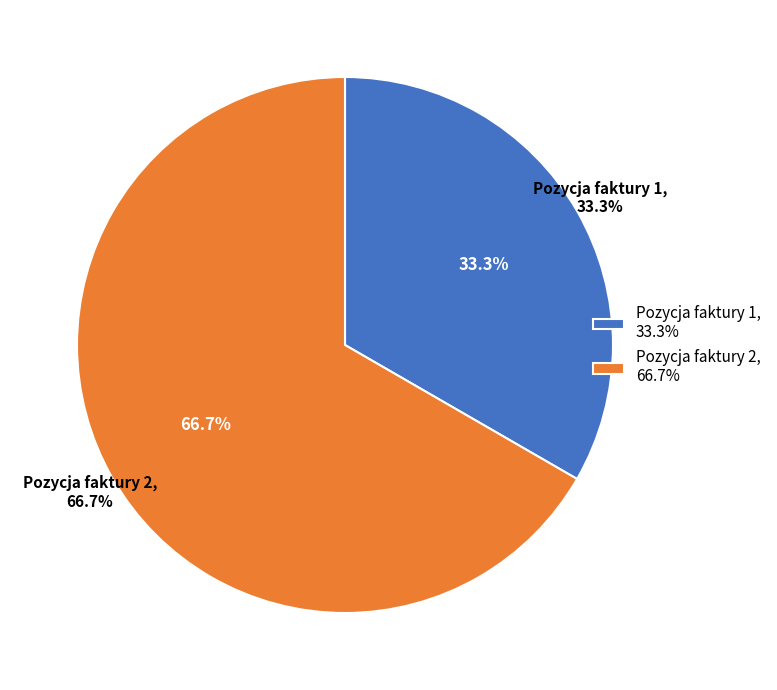

How many slices are in this pie chart?

2